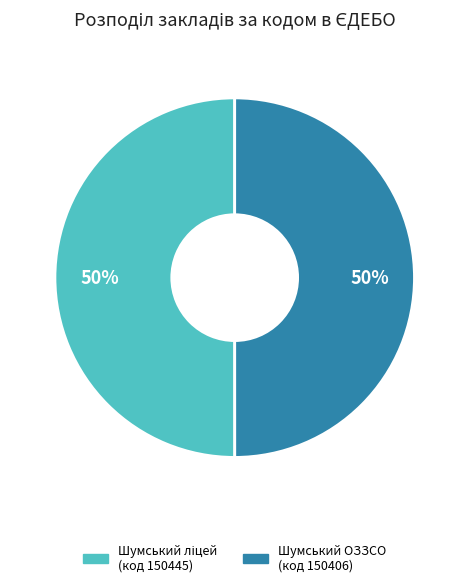

To the nearest percent, what is the average slice percentage?

50%